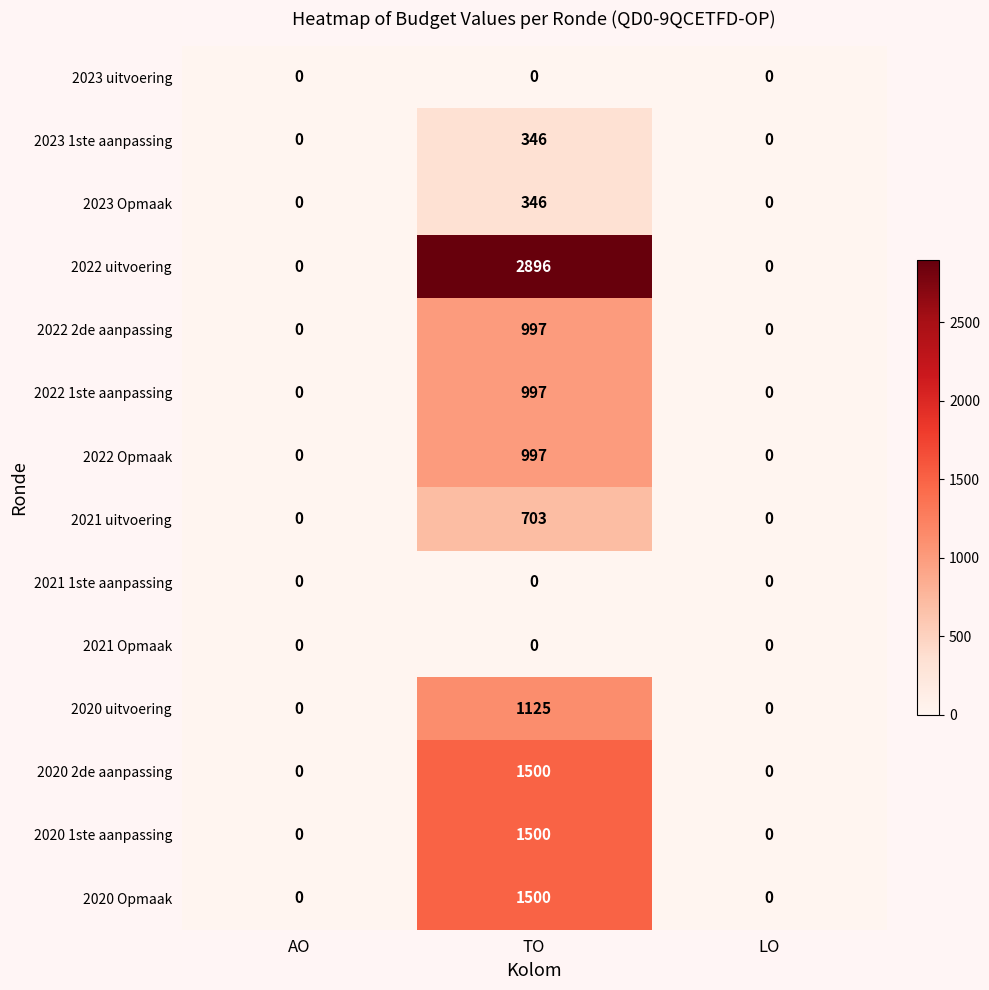

At which category does the chart reach its peak across all series?

TO